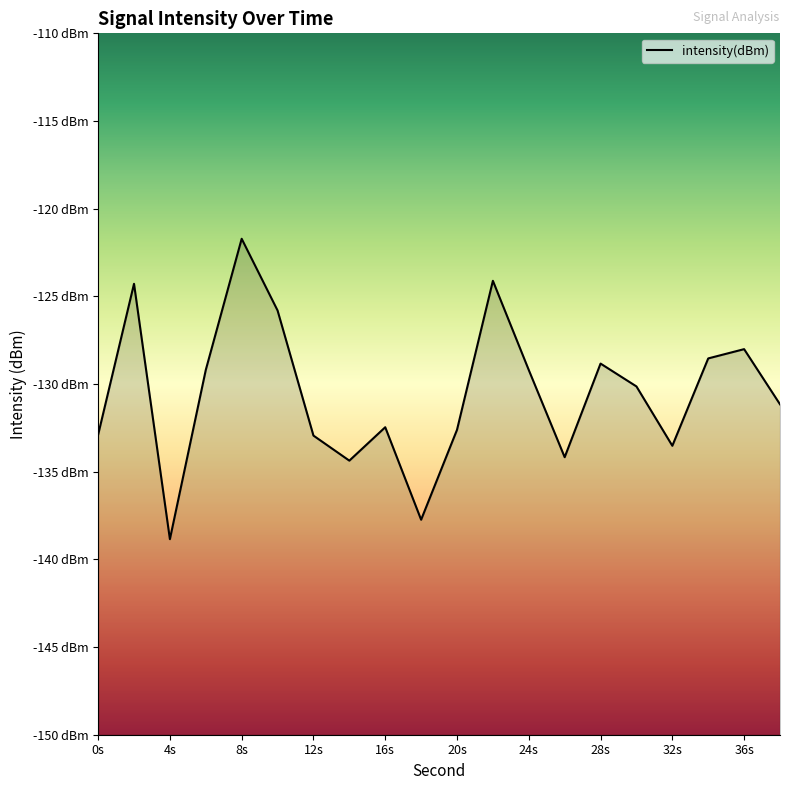

Which has a higher value, 36 or 26?

36